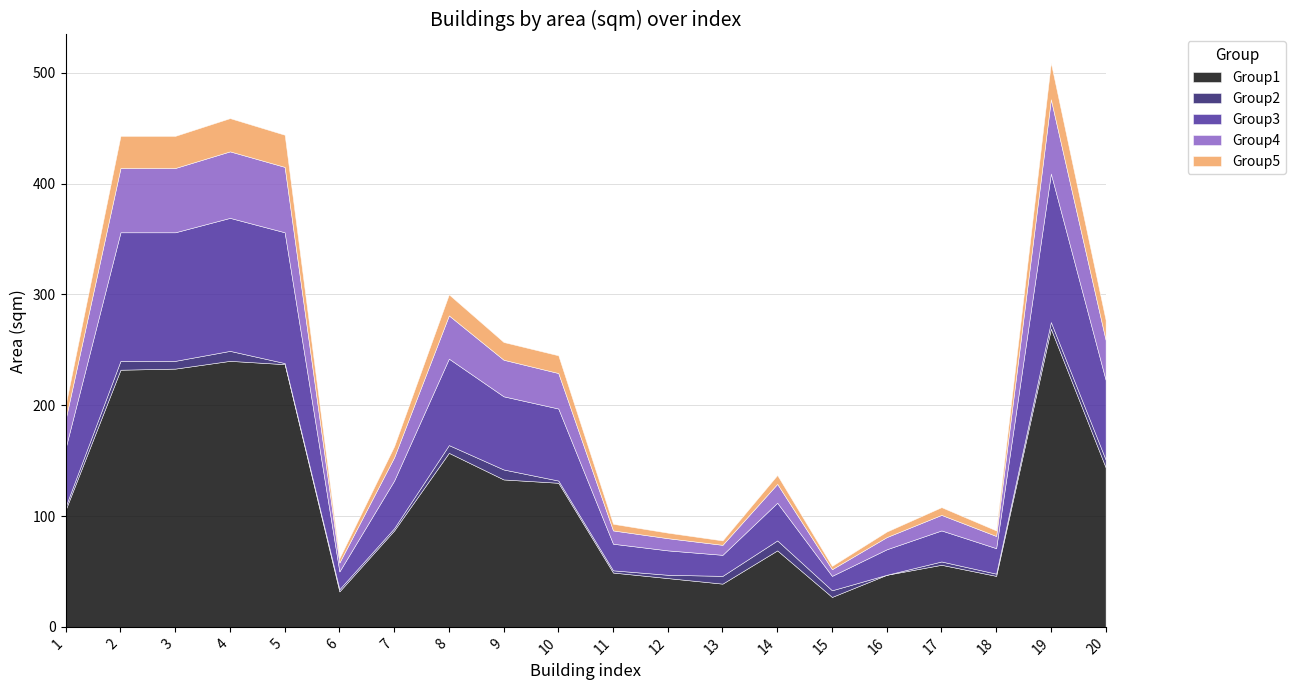

Where is the first local maximum for Group3?

4